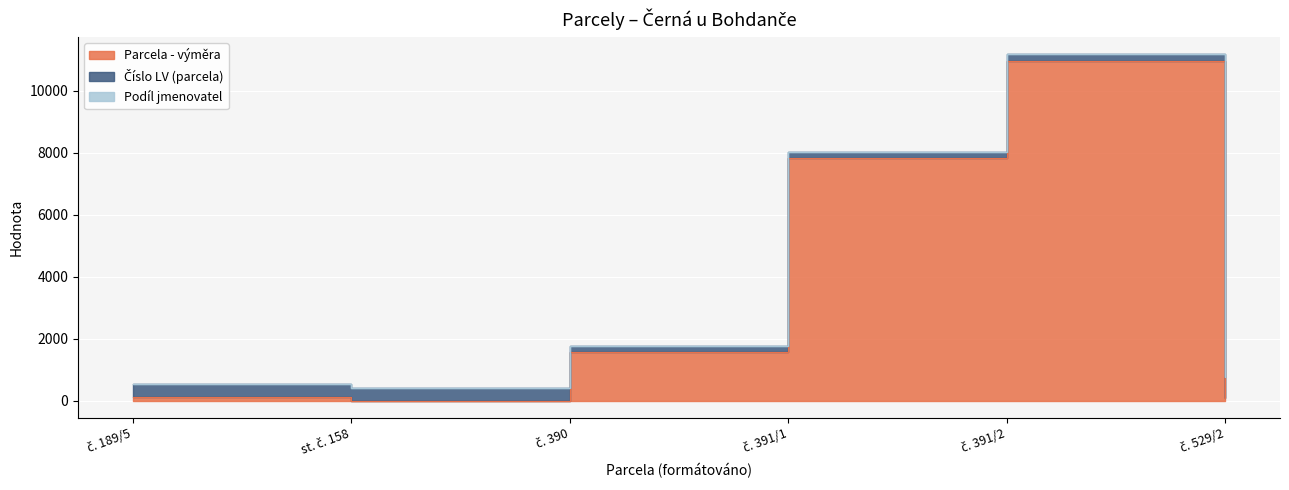

How many lines are shown in the chart?

3